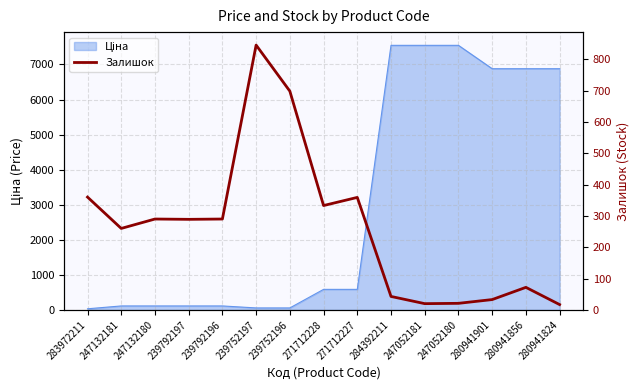

At which category does the chart reach its peak across all series?

239752197